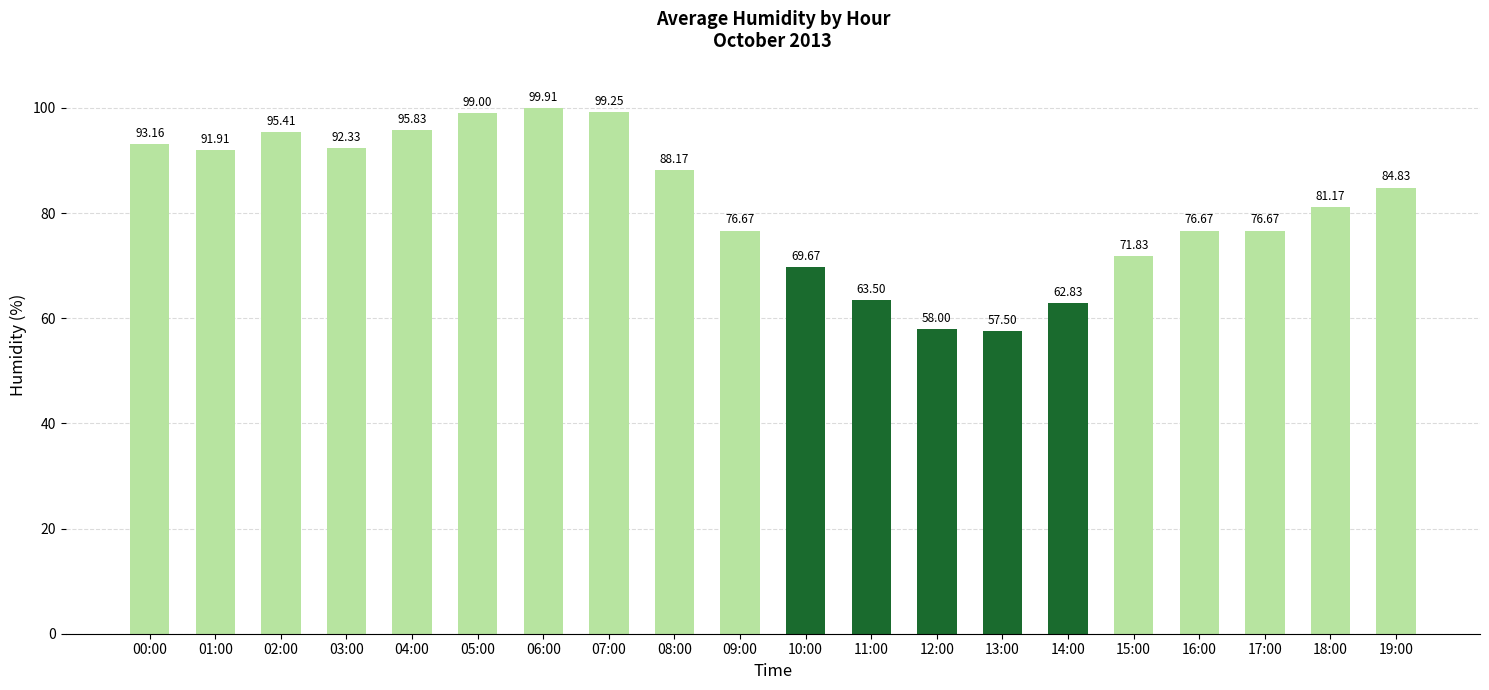

What is the value of the 11th bar from the left?

69.7